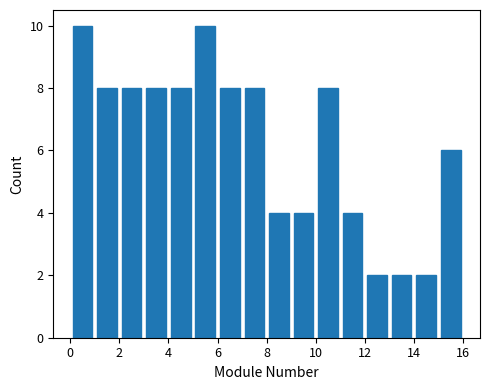

Reading left to right, transcribe this chart: for each bar, give the range it covers on the x-axis and its height. The values are not printed on the chart, so give them approximately, as read against the axis.

0 to 1: 10
1 to 2: 8
2 to 3: 8
3 to 4: 8
4 to 5: 8
5 to 6: 10
6 to 7: 8
7 to 8: 8
8 to 9: 4
9 to 10: 4
10 to 11: 8
11 to 12: 4
12 to 13: 2
13 to 14: 2
14 to 15: 2
15 to 16: 6